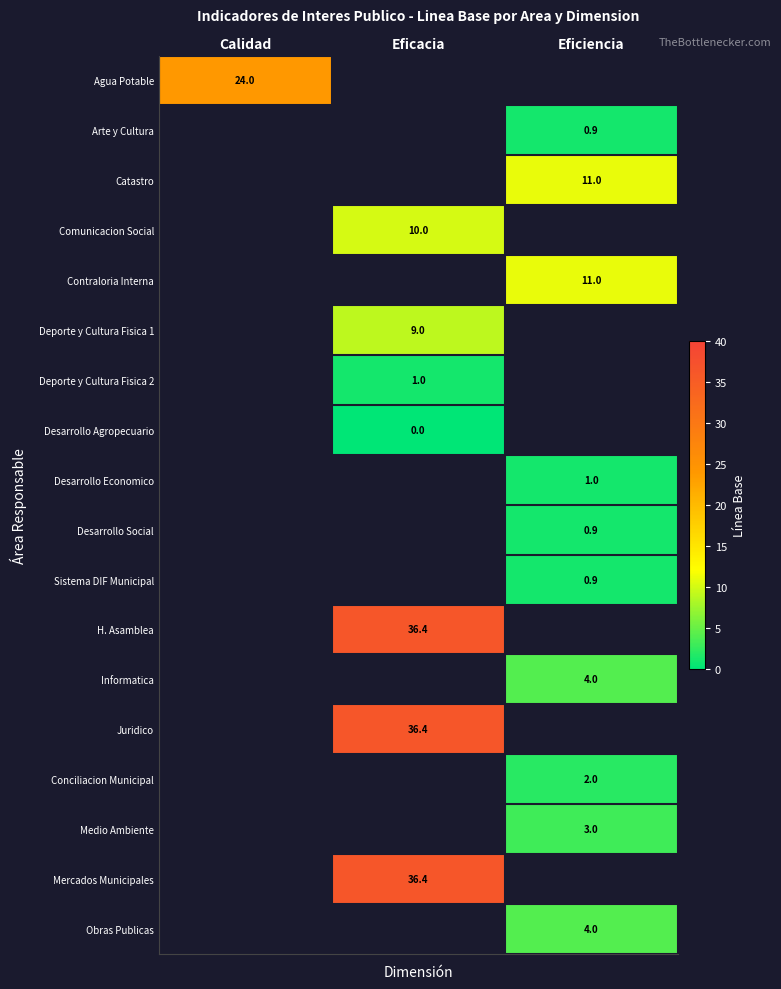

The Sistema DIF Municipal series shows 0.9 at Eficiencia. True or false?

True